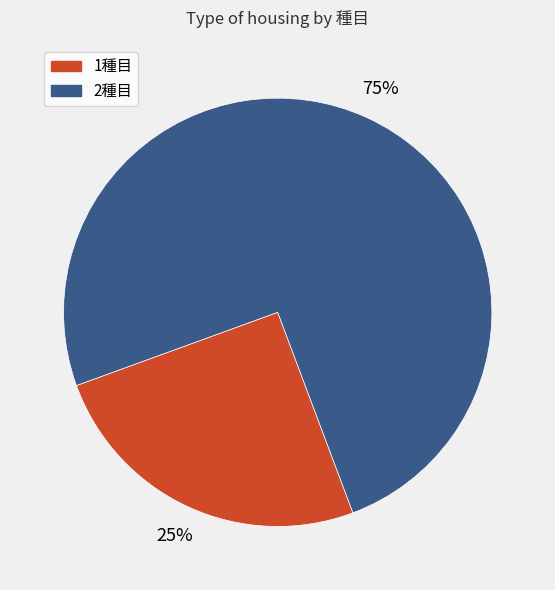

Is it true that 1種目 is 33% of the pie?

False